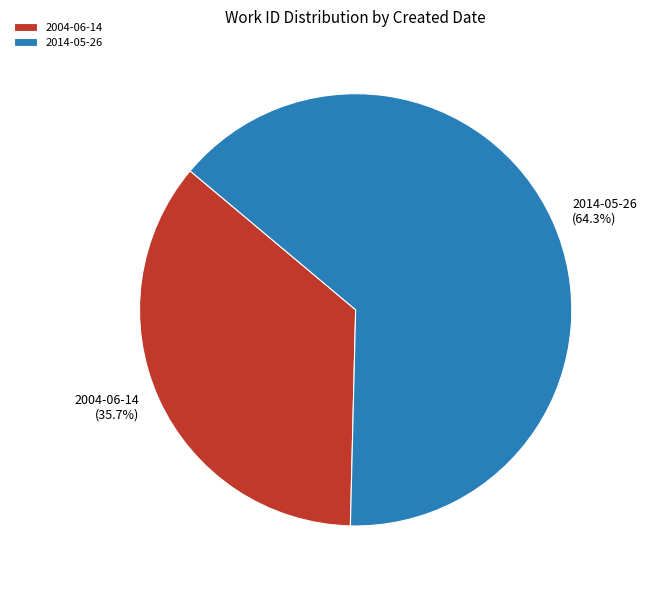

To the nearest percent, what is the difference between the 2014-05-26 and 2004-06-14 slice percentages?

29%